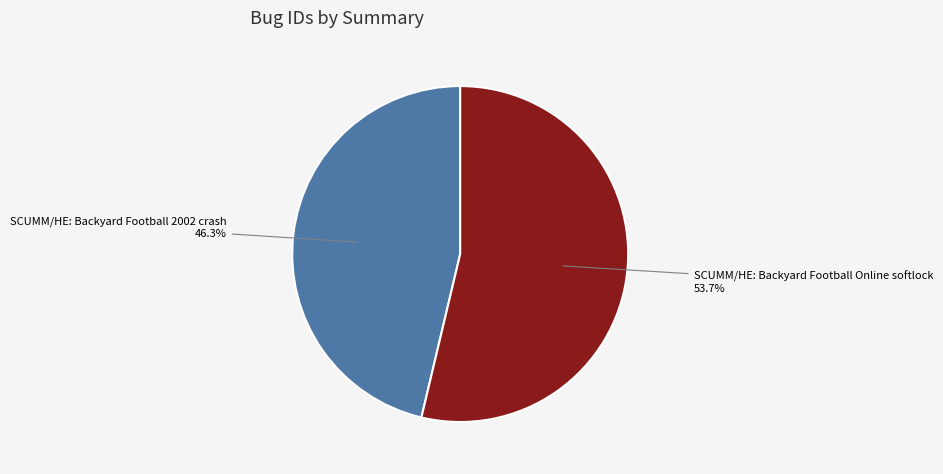

To the nearest percent, what is the difference between the largest and smallest slice percentages?

7%